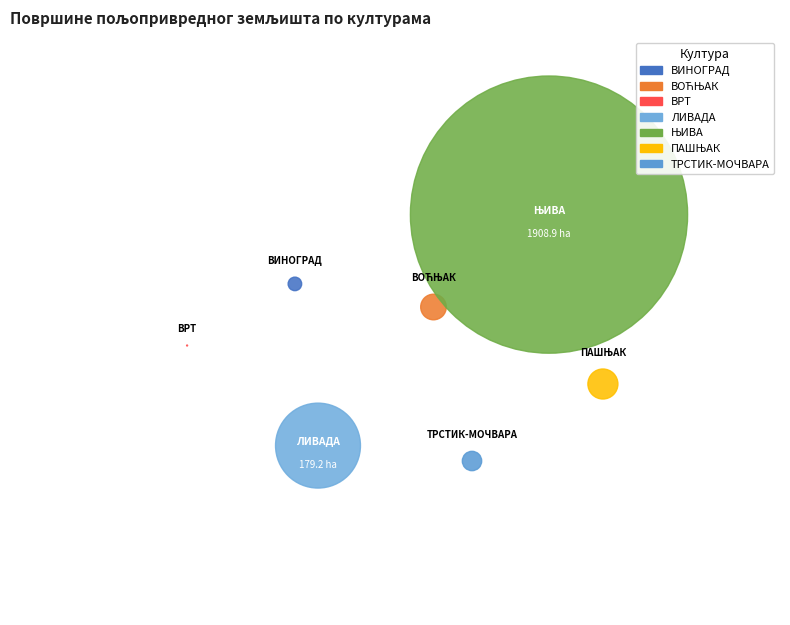

Which category accounts for the majority?

ЊИВА